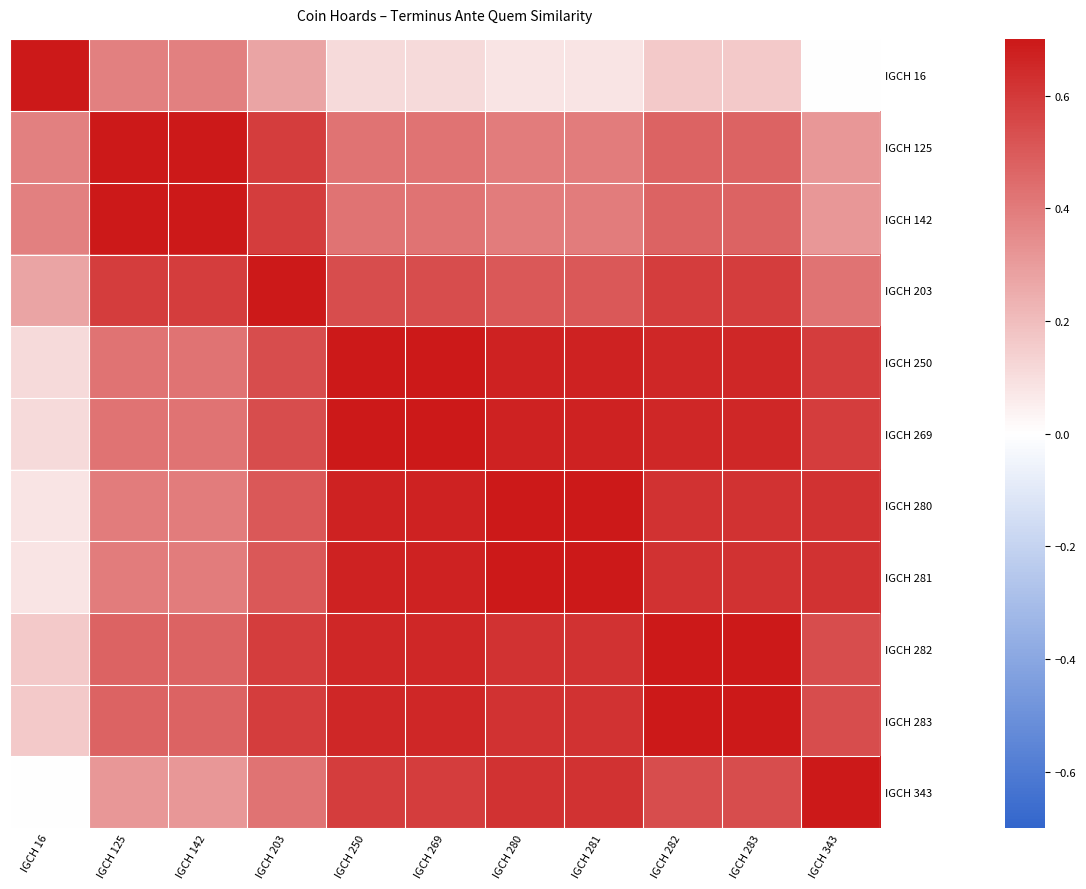

Reading left to right, list all the values displayed in this chart.

IGCH 16: IGCH 16=0.7	IGCH 125=0.4	IGCH 142=0.4	IGCH 203=0.3	IGCH 250=0.1	IGCH 269=0.1	IGCH 280=0.1	IGCH 281=0.1	IGCH 282=0.2	IGCH 283=0.2	IGCH 343=0.0
IGCH 125: IGCH 16=0.4	IGCH 125=0.7	IGCH 142=0.7	IGCH 203=0.6	IGCH 250=0.4	IGCH 269=0.4	IGCH 280=0.4	IGCH 281=0.4	IGCH 282=0.5	IGCH 283=0.5	IGCH 343=0.3
IGCH 142: IGCH 16=0.4	IGCH 125=0.7	IGCH 142=0.7	IGCH 203=0.6	IGCH 250=0.4	IGCH 269=0.4	IGCH 280=0.4	IGCH 281=0.4	IGCH 282=0.5	IGCH 283=0.5	IGCH 343=0.3
IGCH 203: IGCH 16=0.3	IGCH 125=0.6	IGCH 142=0.6	IGCH 203=0.7	IGCH 250=0.5	IGCH 269=0.5	IGCH 280=0.5	IGCH 281=0.5	IGCH 282=0.6	IGCH 283=0.6	IGCH 343=0.4
IGCH 250: IGCH 16=0.1	IGCH 125=0.4	IGCH 142=0.4	IGCH 203=0.5	IGCH 250=0.7	IGCH 269=0.7	IGCH 280=0.7	IGCH 281=0.7	IGCH 282=0.7	IGCH 283=0.7	IGCH 343=0.6
IGCH 269: IGCH 16=0.1	IGCH 125=0.4	IGCH 142=0.4	IGCH 203=0.5	IGCH 250=0.7	IGCH 269=0.7	IGCH 280=0.7	IGCH 281=0.7	IGCH 282=0.7	IGCH 283=0.7	IGCH 343=0.6
IGCH 280: IGCH 16=0.1	IGCH 125=0.4	IGCH 142=0.4	IGCH 203=0.5	IGCH 250=0.7	IGCH 269=0.7	IGCH 280=0.7	IGCH 281=0.7	IGCH 282=0.6	IGCH 283=0.6	IGCH 343=0.6
IGCH 281: IGCH 16=0.1	IGCH 125=0.4	IGCH 142=0.4	IGCH 203=0.5	IGCH 250=0.7	IGCH 269=0.7	IGCH 280=0.7	IGCH 281=0.7	IGCH 282=0.6	IGCH 283=0.6	IGCH 343=0.6
IGCH 282: IGCH 16=0.2	IGCH 125=0.5	IGCH 142=0.5	IGCH 203=0.6	IGCH 250=0.7	IGCH 269=0.7	IGCH 280=0.6	IGCH 281=0.6	IGCH 282=0.7	IGCH 283=0.7	IGCH 343=0.5
IGCH 283: IGCH 16=0.2	IGCH 125=0.5	IGCH 142=0.5	IGCH 203=0.6	IGCH 250=0.7	IGCH 269=0.7	IGCH 280=0.6	IGCH 281=0.6	IGCH 282=0.7	IGCH 283=0.7	IGCH 343=0.5
IGCH 343: IGCH 16=0.0	IGCH 125=0.3	IGCH 142=0.3	IGCH 203=0.4	IGCH 250=0.6	IGCH 269=0.6	IGCH 280=0.6	IGCH 281=0.6	IGCH 282=0.5	IGCH 283=0.5	IGCH 343=0.7